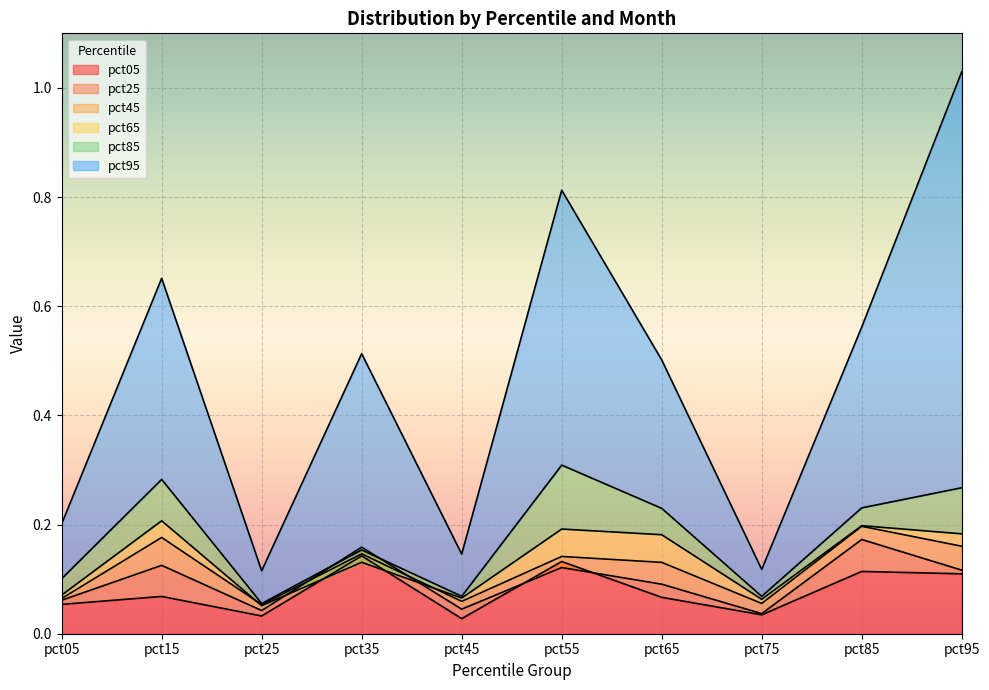

The value of pct95 at pct55 is 0.8. True or false?

True